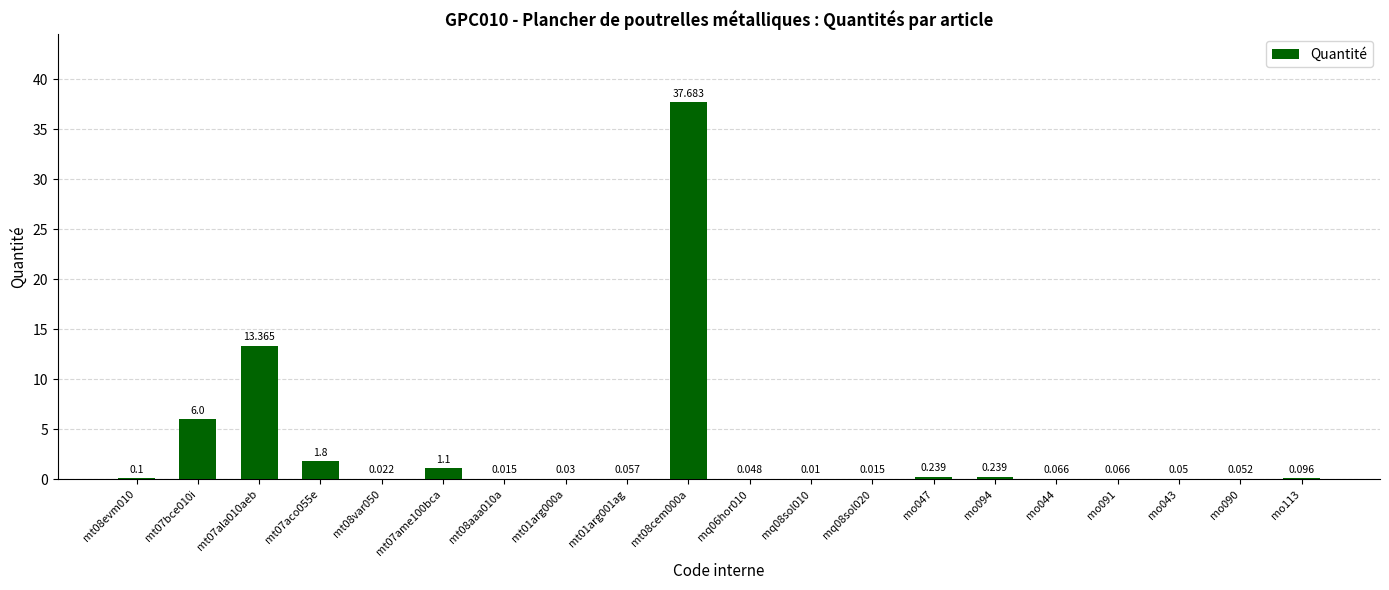

Count the number of data series in this chart.

1